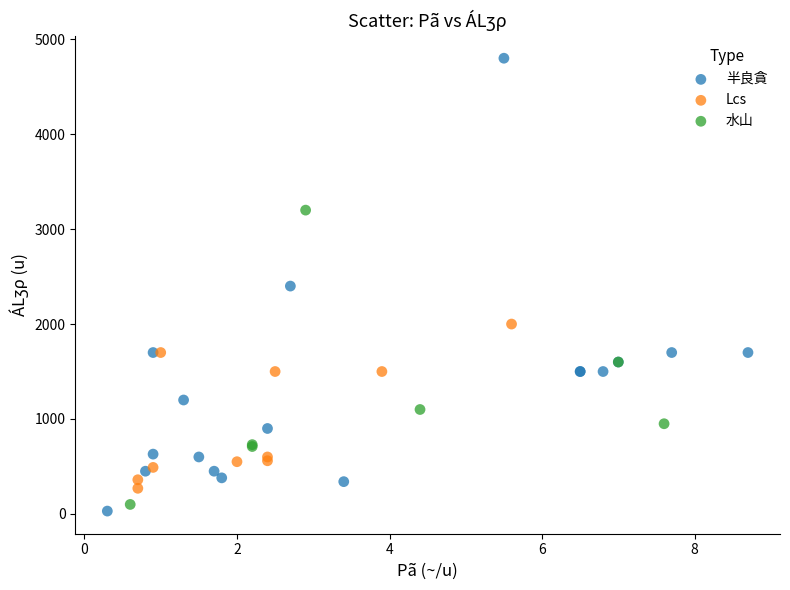

Which series contains the highest Y value?

半良貪